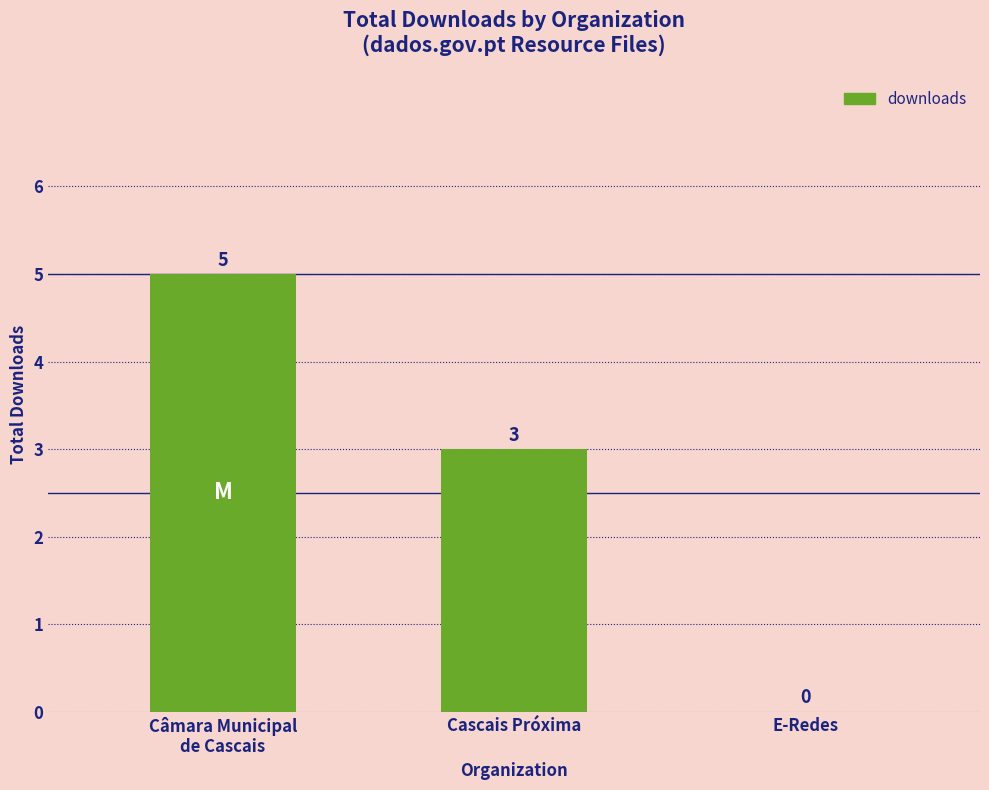

What is the difference between the values at E-Redes and Cascais Próxima?

3